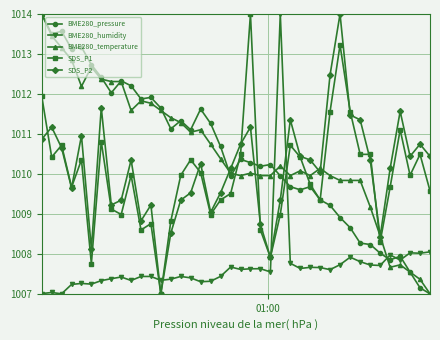

What is the minimum value for SDS_P2?

1007.0